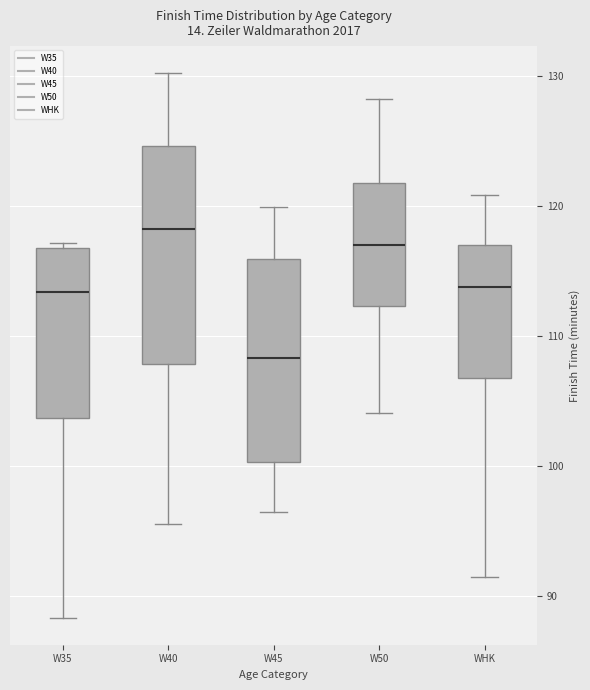

Which box's median line is the lowest?

W45